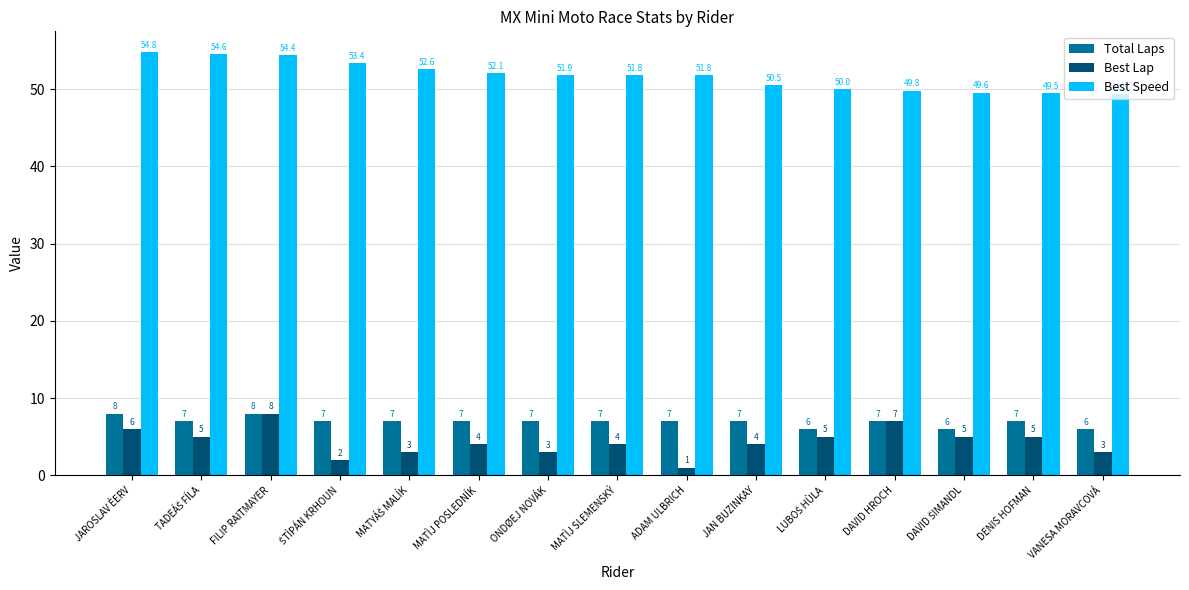

What are all the series names shown in the legend?

Total Laps, Best Lap, Best Speed